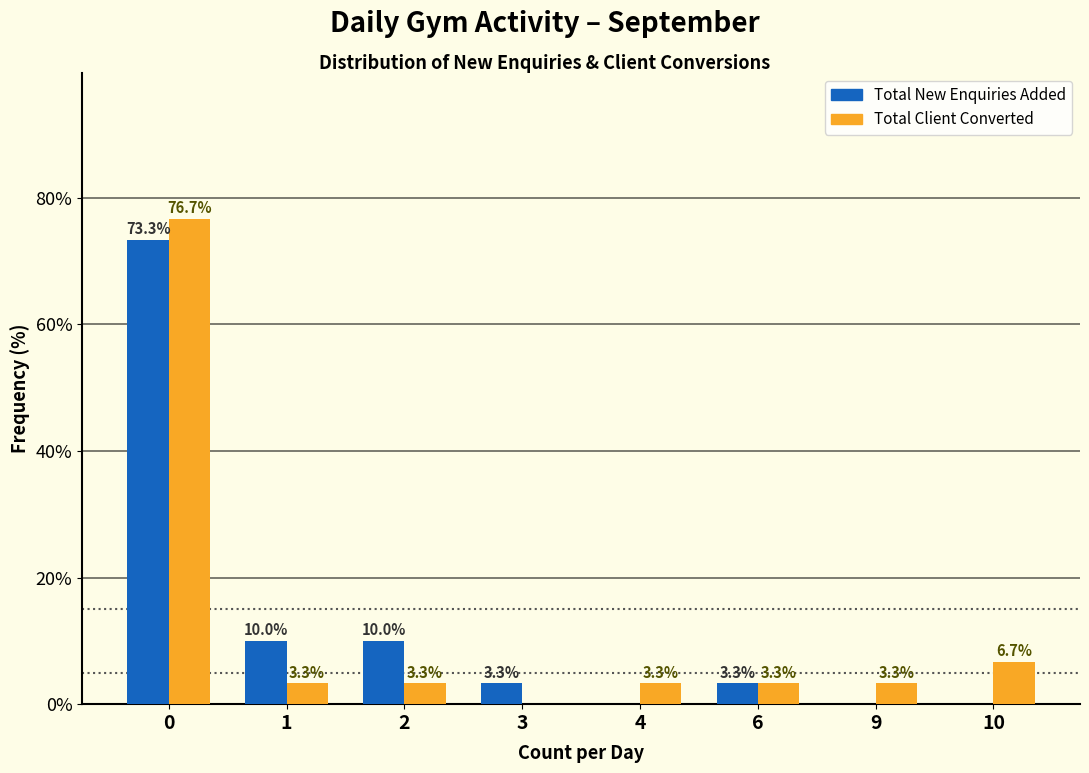

Reading left to right, extract all data points from this chart.

Total New Enquiries Added: 0=73.3	1=10.0	2=10.0	3=3.3	4=0.0	6=3.3	9=0.0	10=0.0
Total Client Converted: 0=76.7	1=3.3	2=3.3	3=0.0	4=3.3	6=3.3	9=3.3	10=6.7